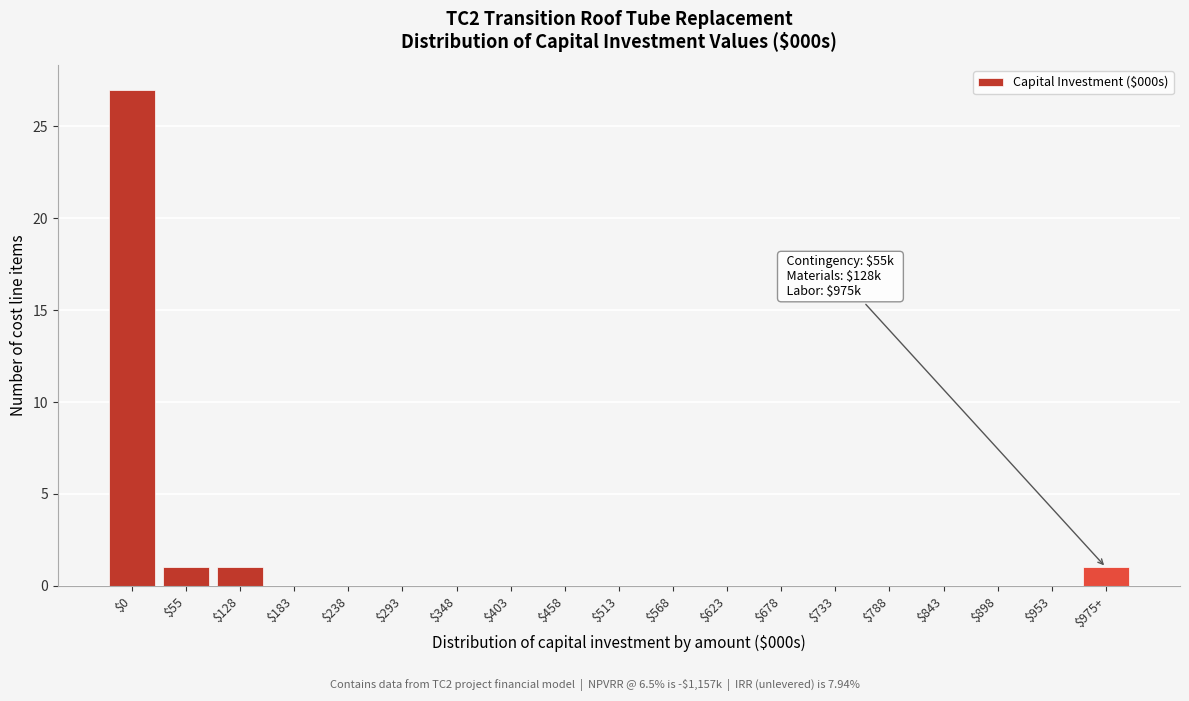

Which category has the highest value across all series?

$0